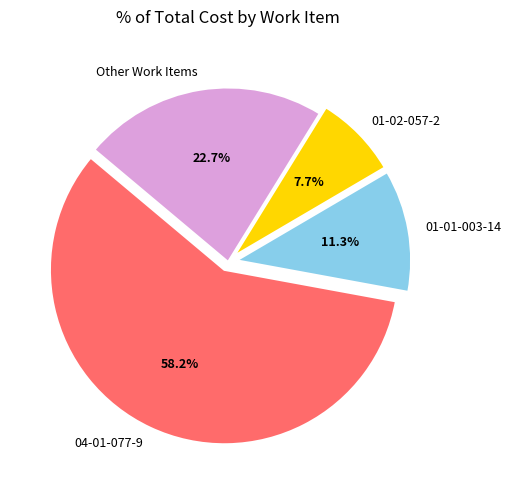

What portion of the pie excludes 01-01-003-14?

88.7%